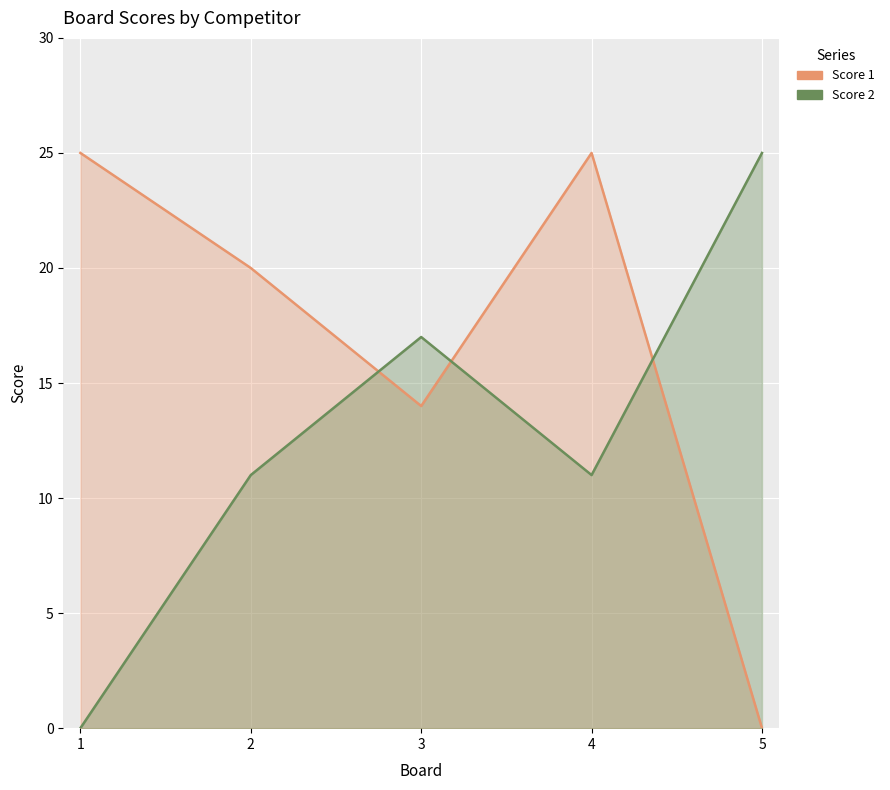

How many values in Score 2 are above zero?

4